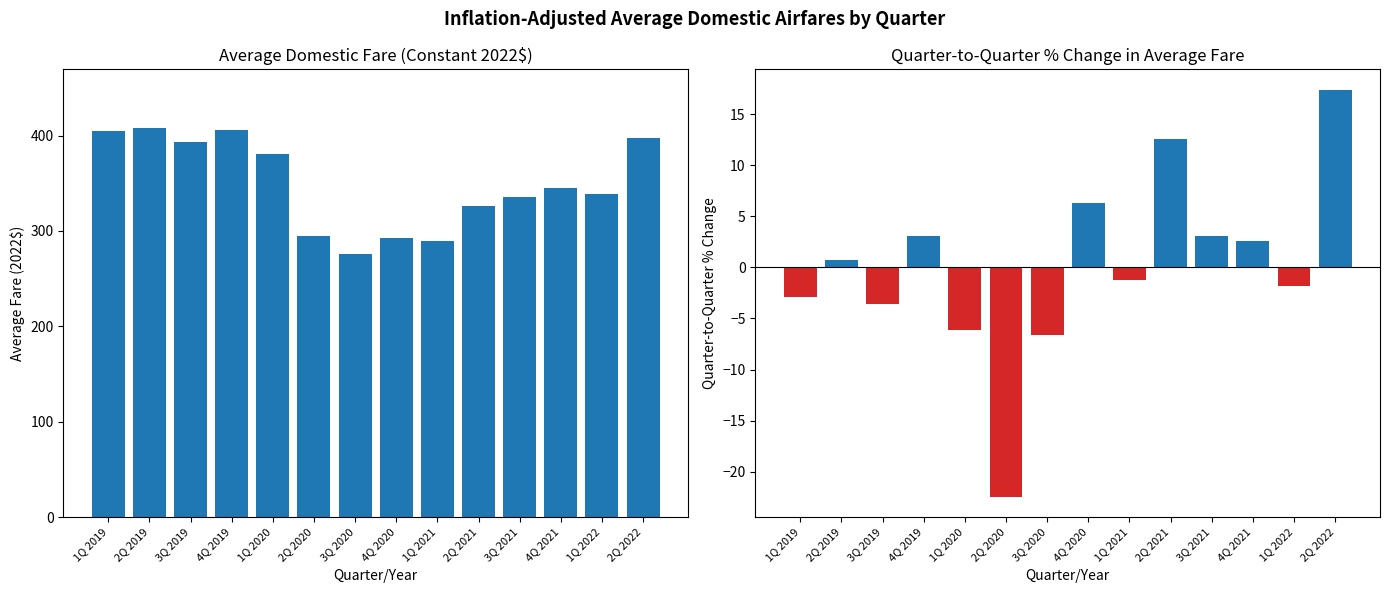

What is the difference between the maximum and minimum values in the Average Fare (2022$) series?

132.6